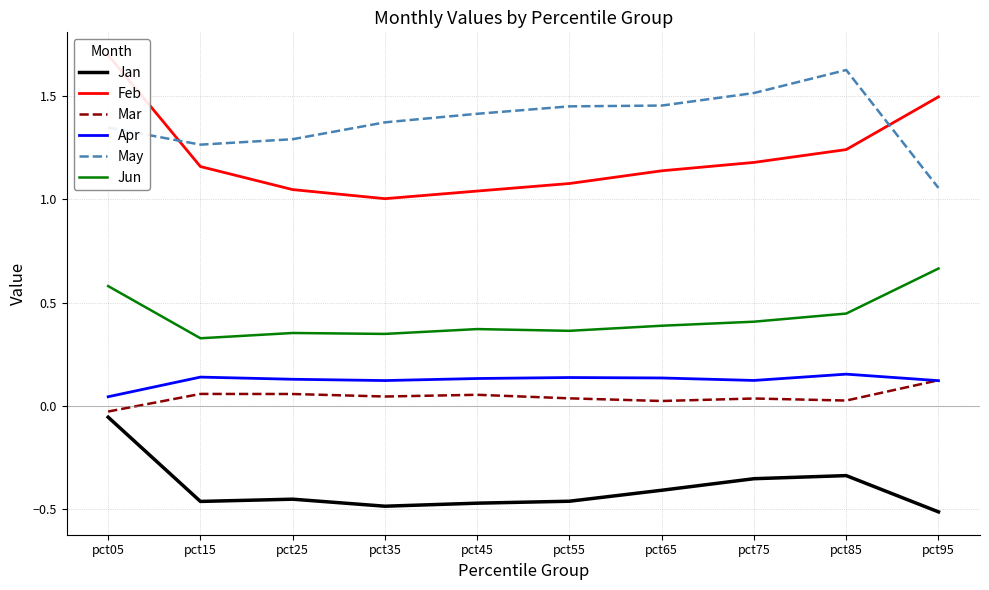

What is the value of the Jun point at the 10th from the left?

0.7